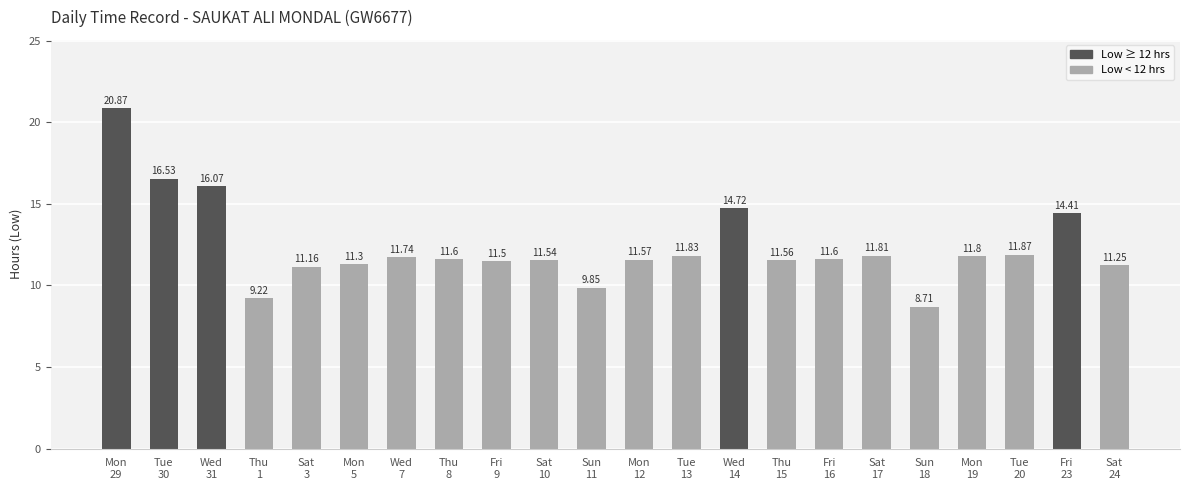

What position from the right is Tue
30?

21